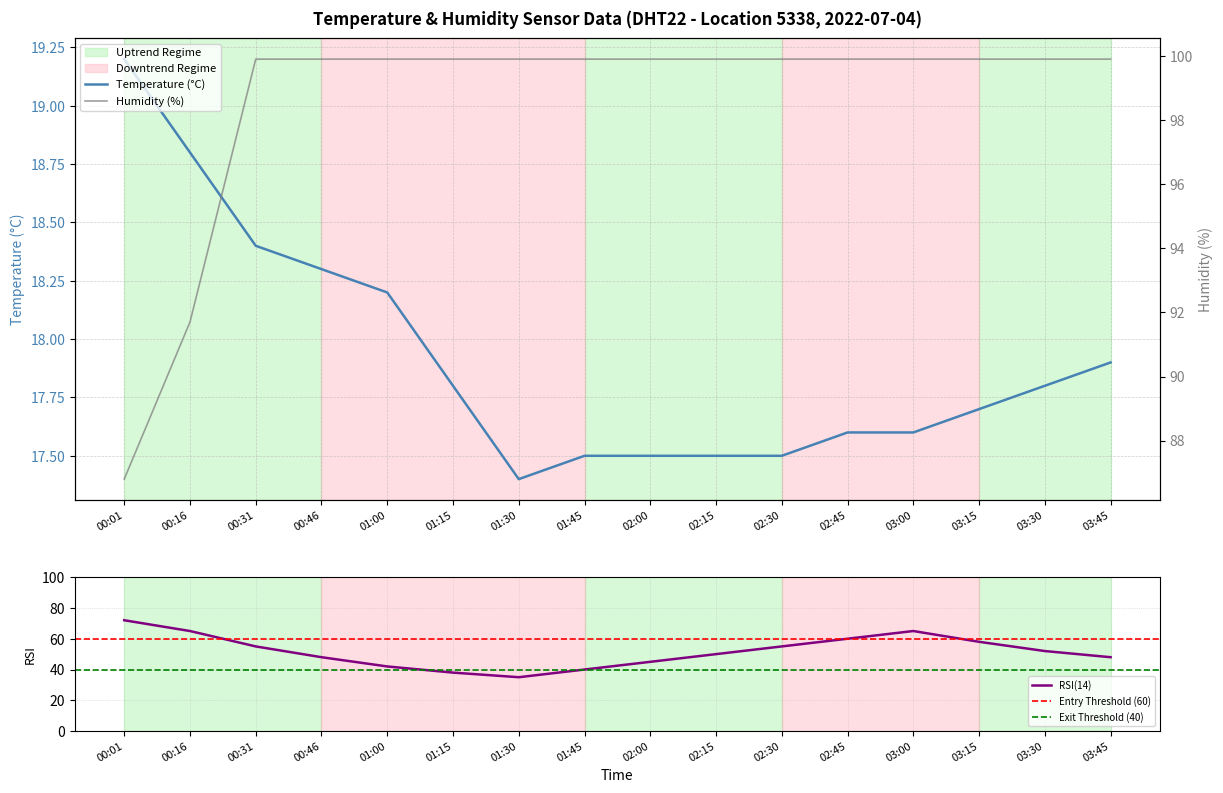

Is the value of temperature at 03:30 greater than the value of humidity at 01:30?

No